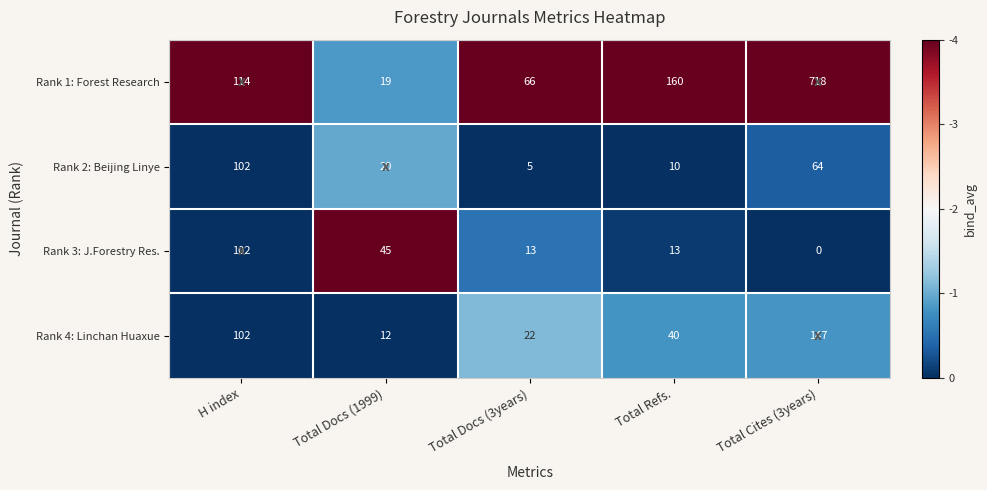

Which series has the widest spread of values?

Rank 1: Forest Research